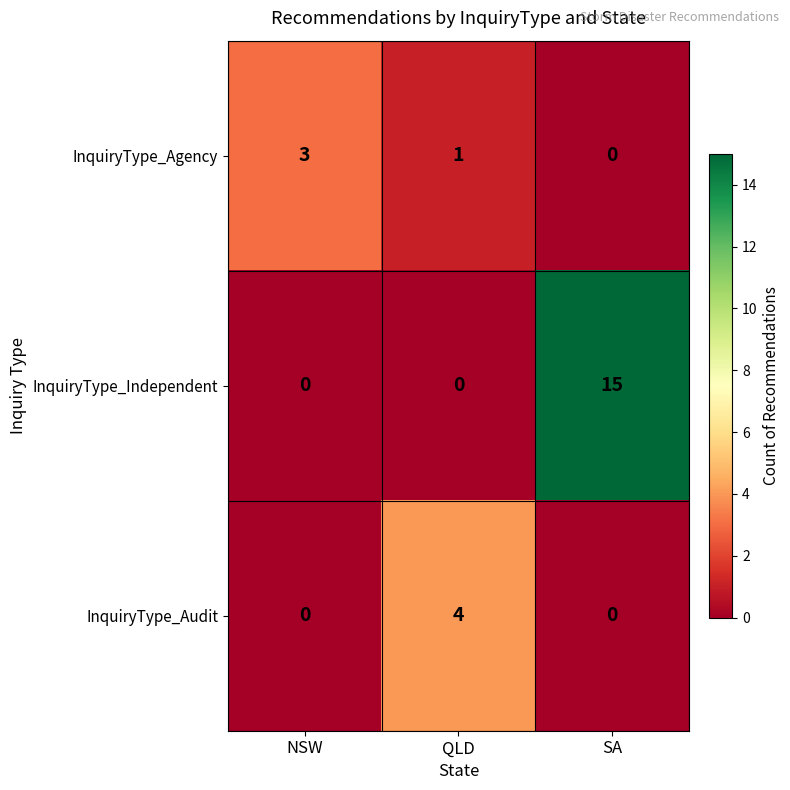

Which label corresponds to the largest value in the chart?

SA